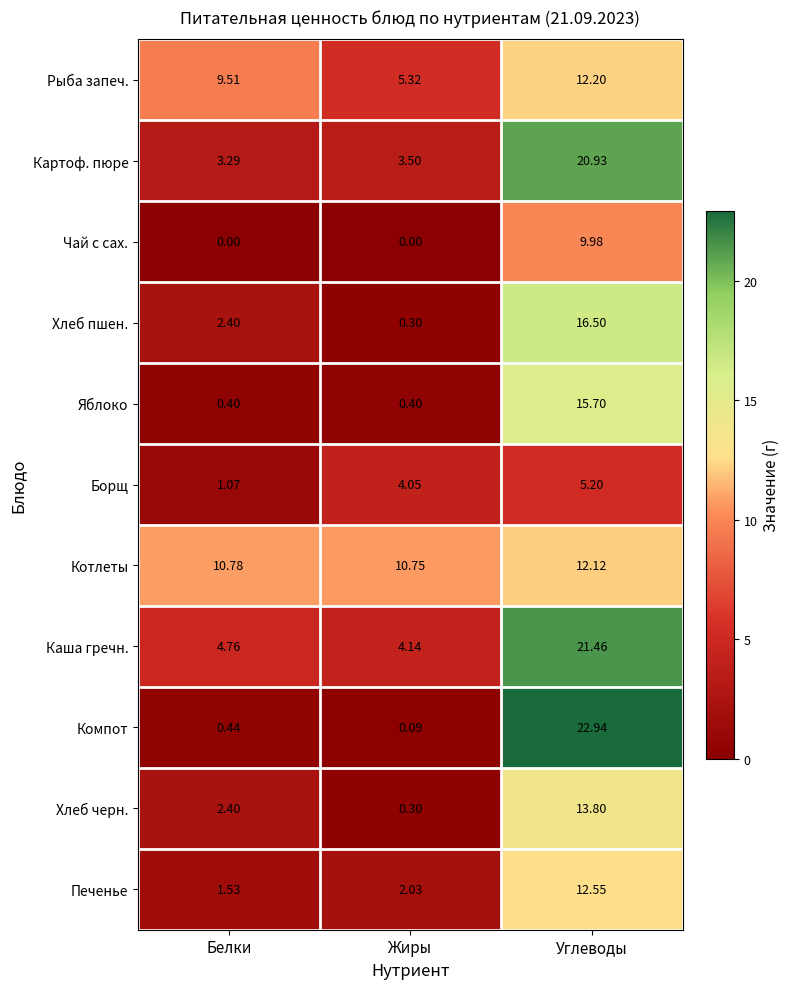

At which category is the sum across all series the highest?

Углеводы